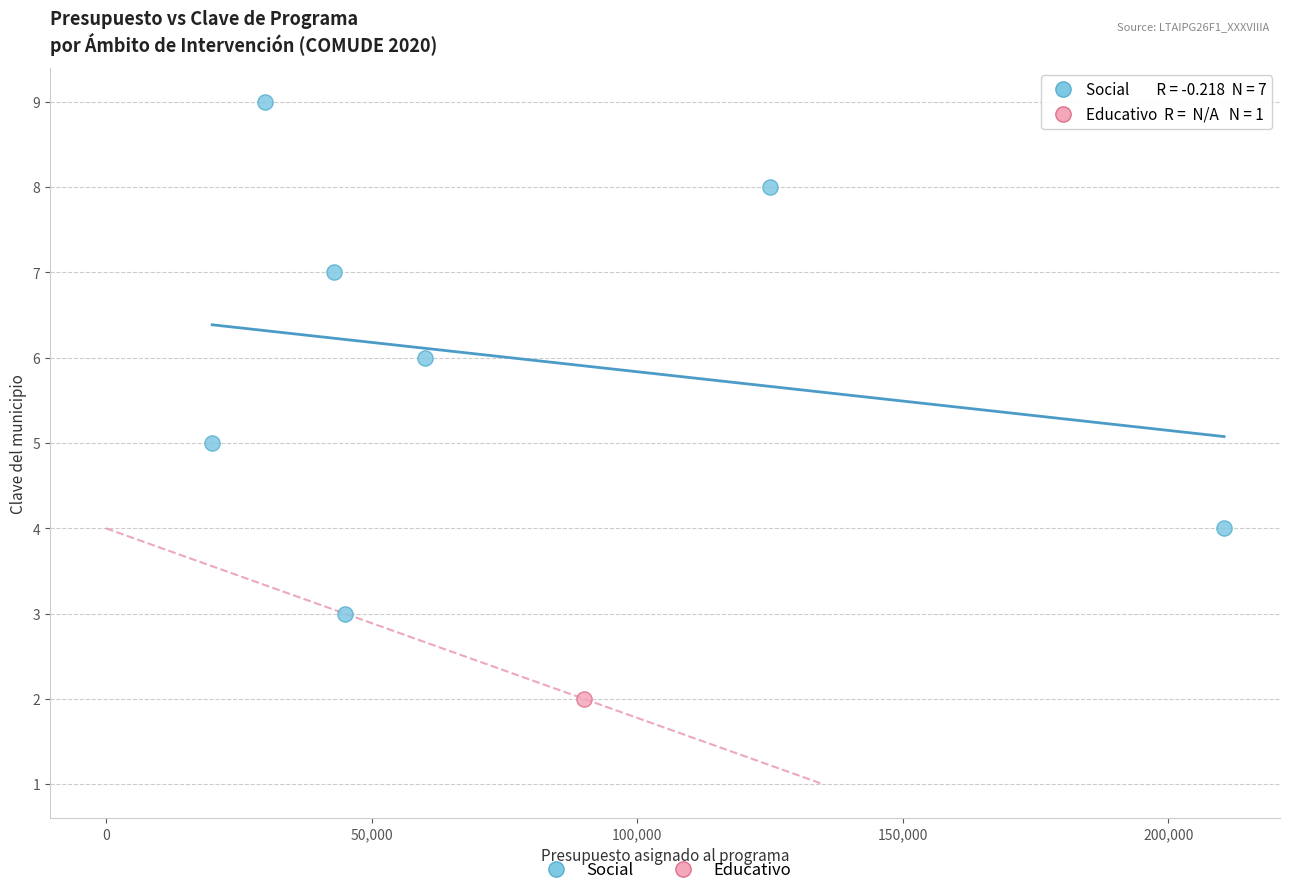

What are all the series names shown in the legend?

Social, Educativo